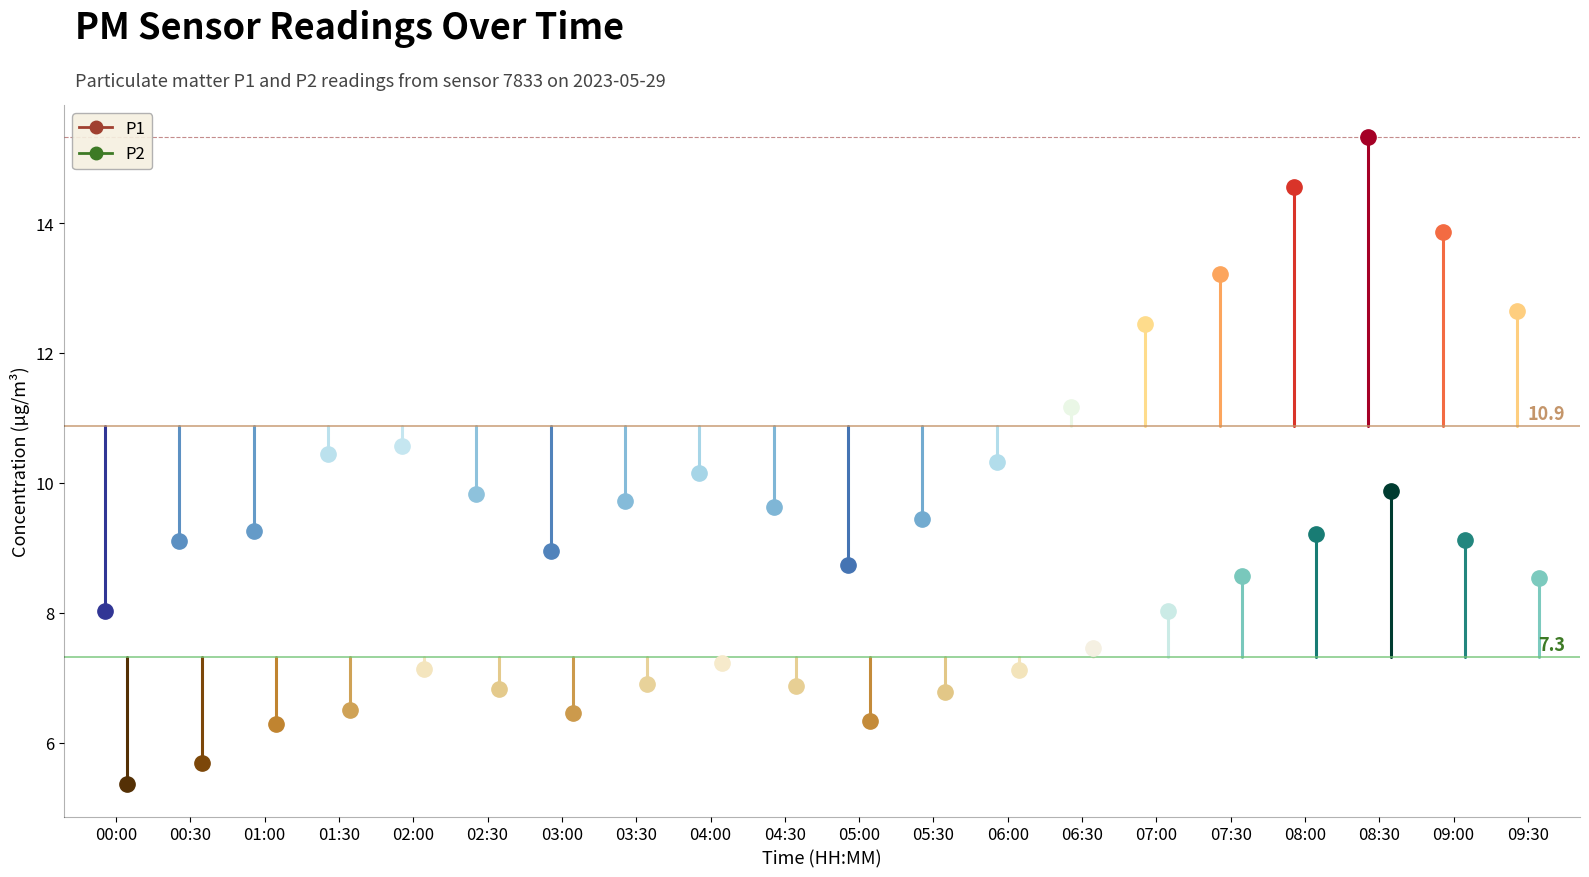

Which series has the widest spread of values?

P1